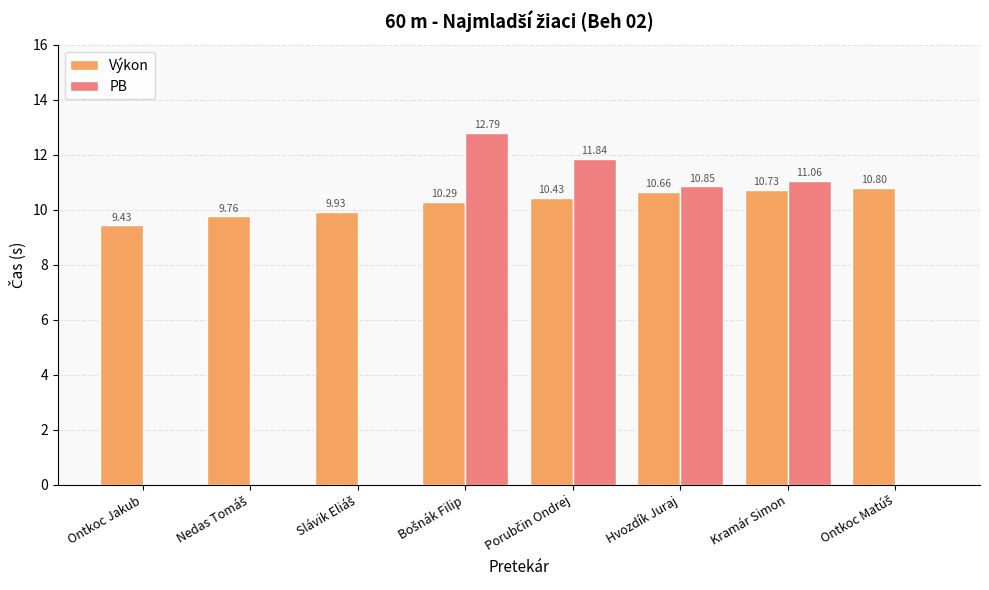

At which label is PB closest to 6?

Hvozdík Juraj